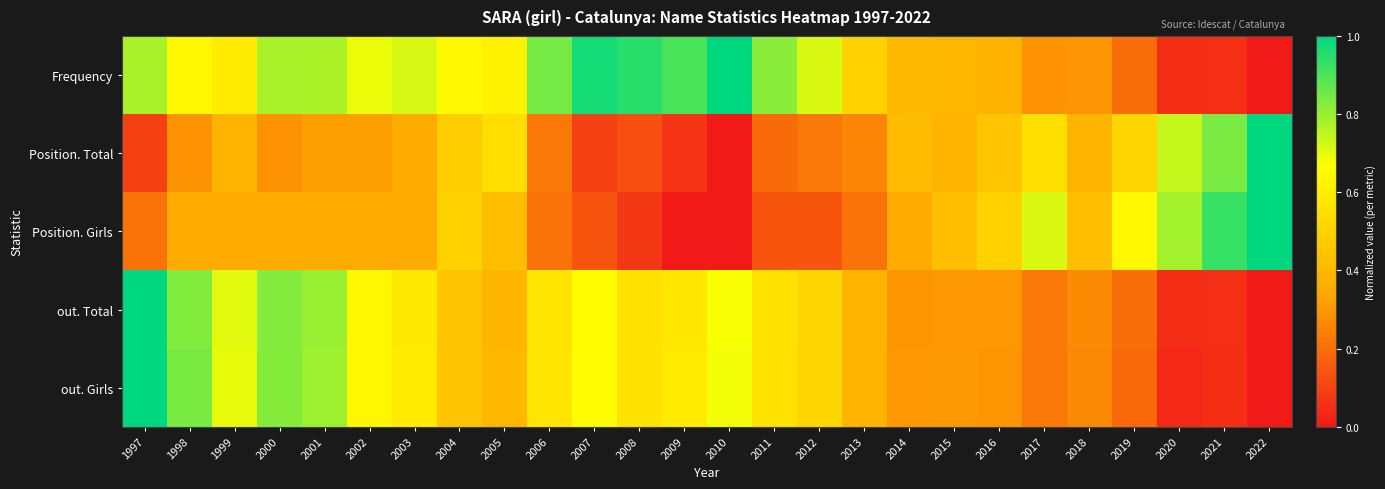

What is the greatest value displayed?

1.0